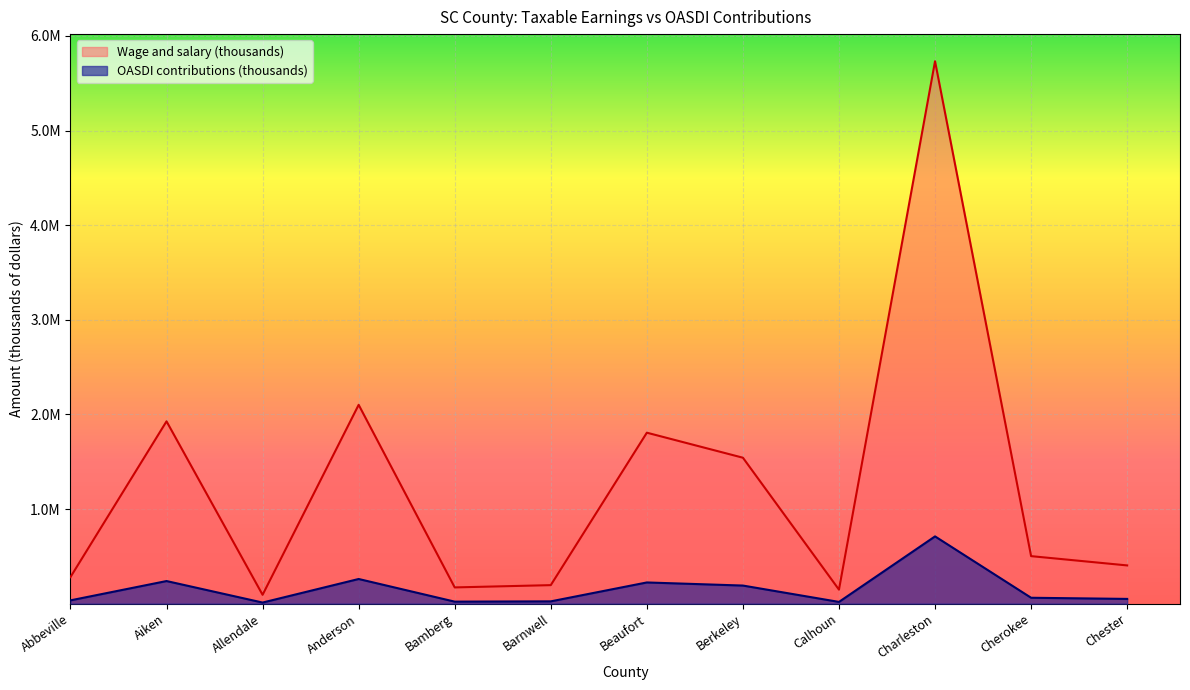

How many values in the Wage and salary (thousands) series are below 502145?

6